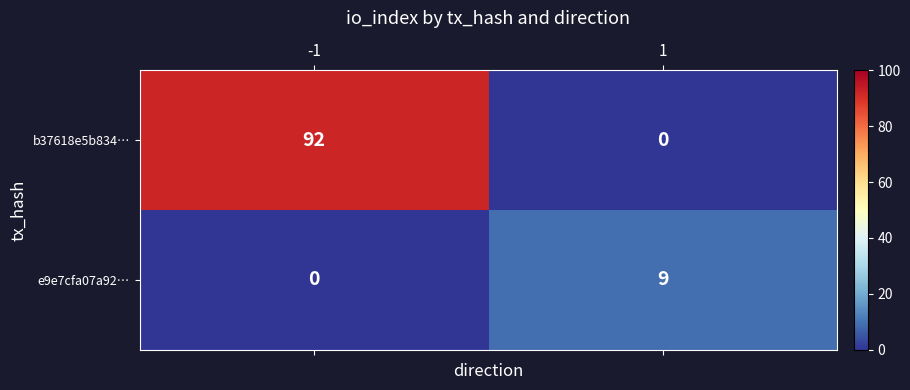

Between -1 and 1, which series saw the biggest shift?

b37618e5b834…